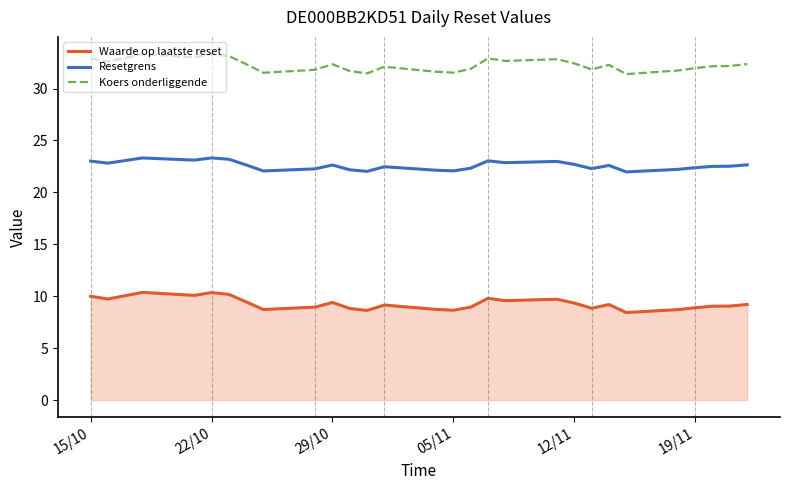

What is the maximum value shown in the chart?

33.3